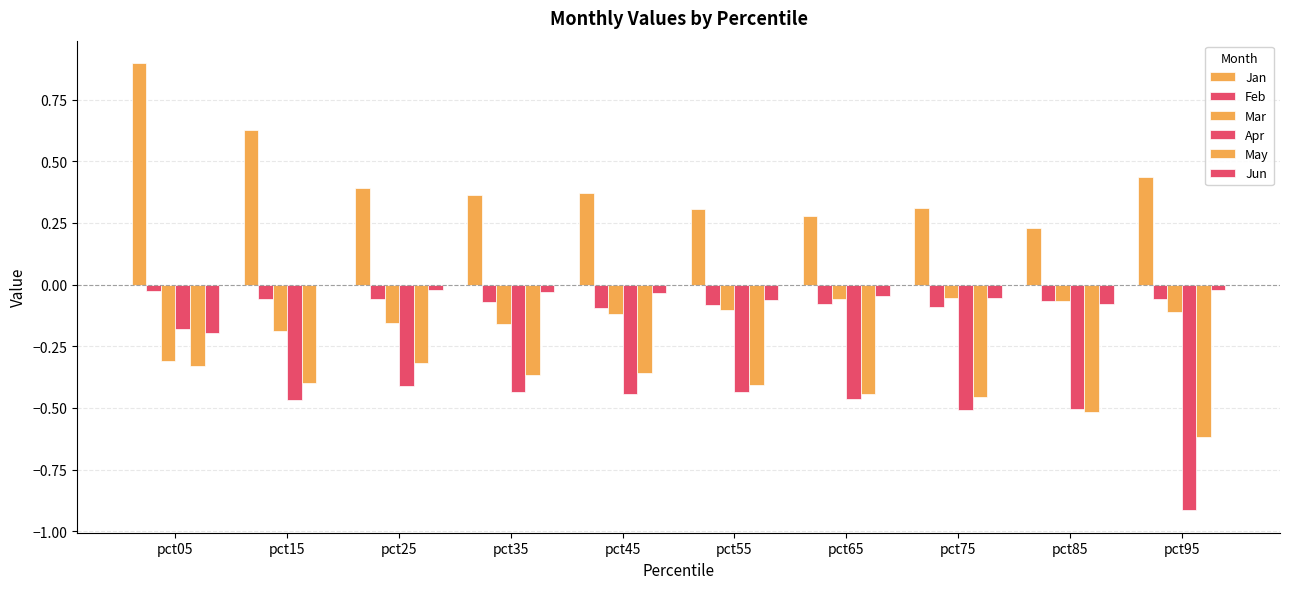

Are the bars grouped side by side (vs. stacked)?

Yes